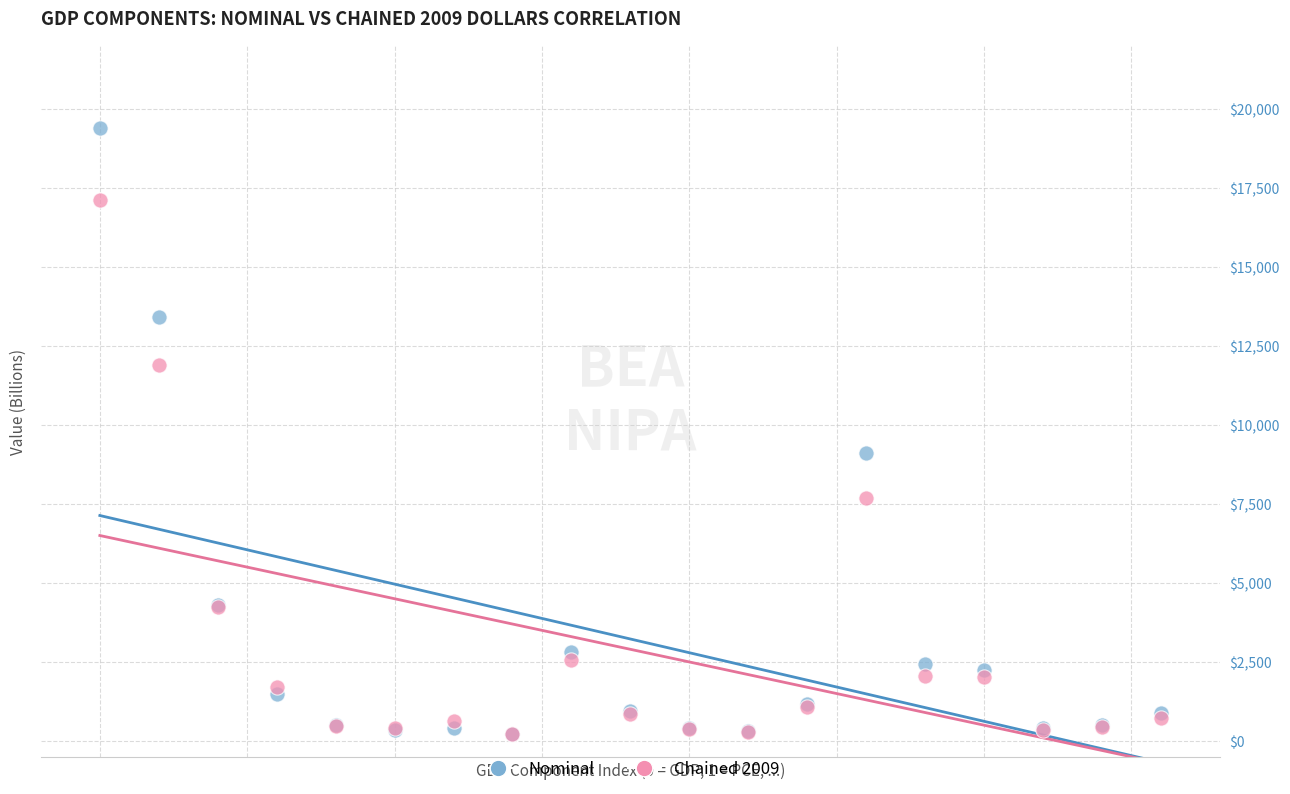

Across all series, what Y value is closest to 9809?

9100.2